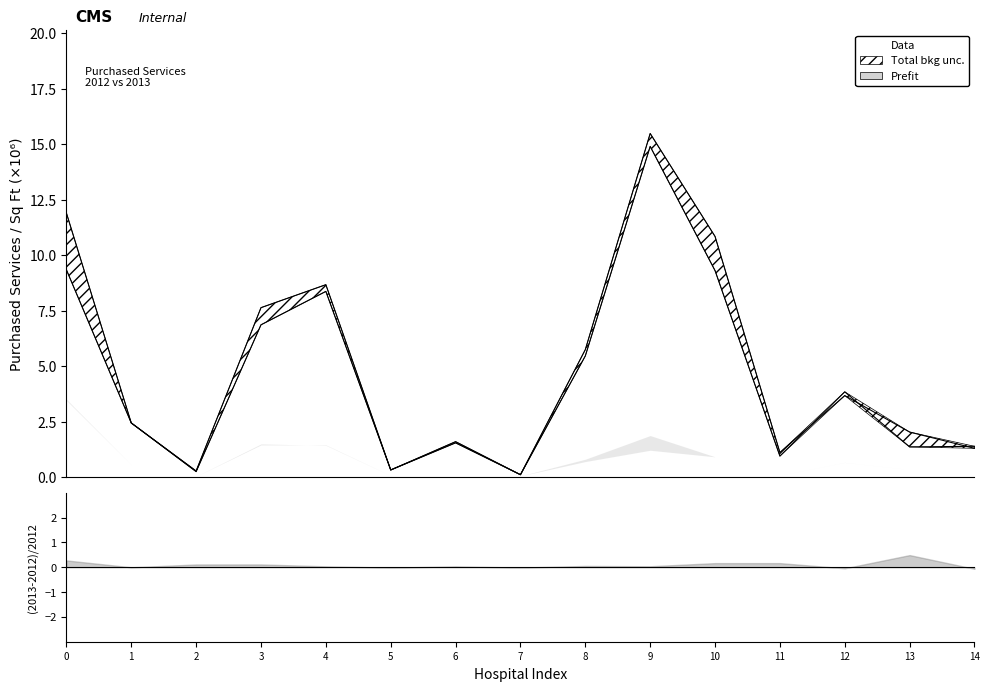

What is the difference between the maximum and minimum values in the 2013 Purchased Services series?

15.4